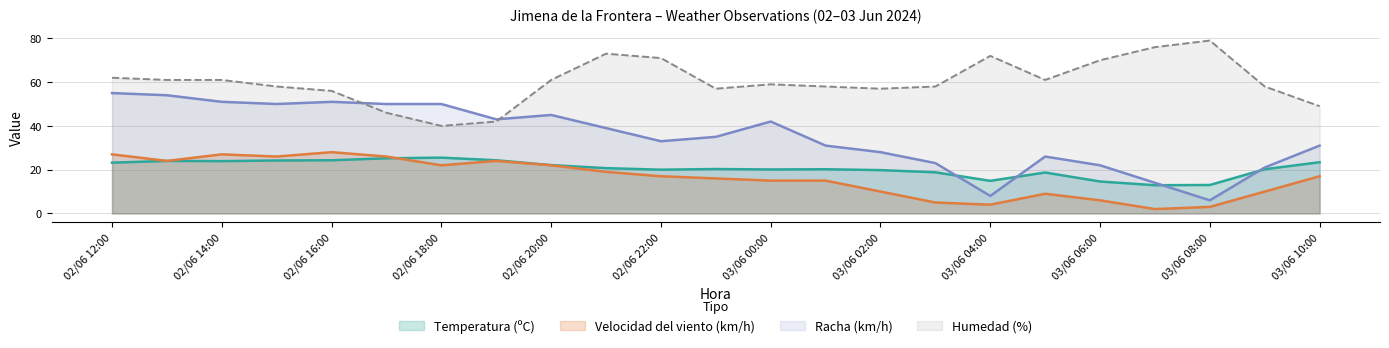

True or false: Humedad (%) and Temperatura (ºC) intersect in this chart.

False